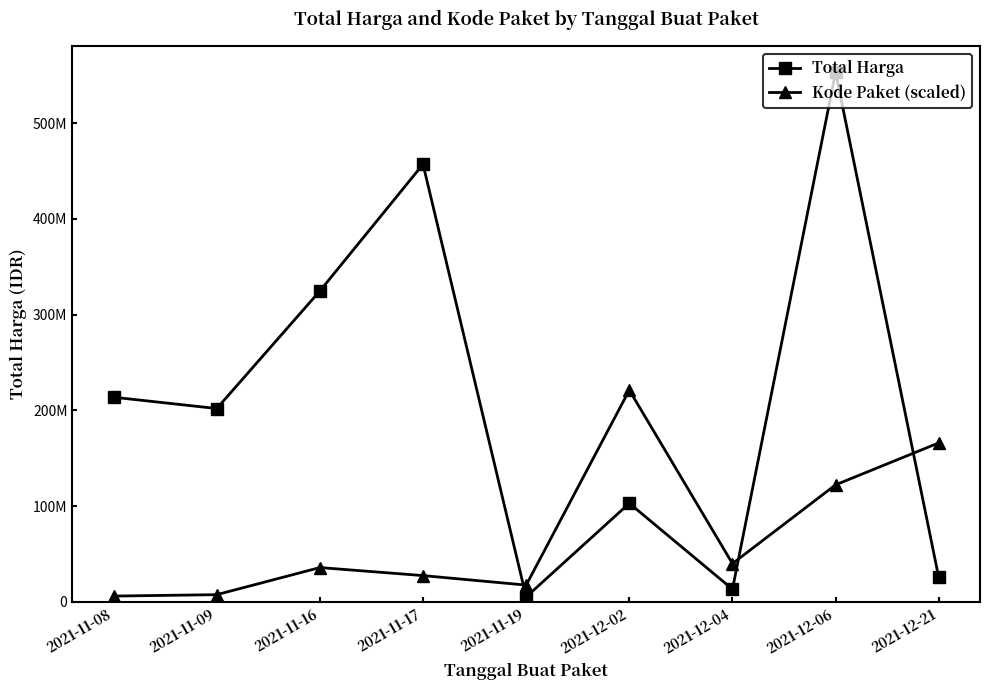

Rank the categories by Total Harga value from lowest to highest.

2021-11-19, 2021-12-04, 2021-12-21, 2021-12-02, 2021-11-09, 2021-11-08, 2021-11-16, 2021-11-17, 2021-12-06